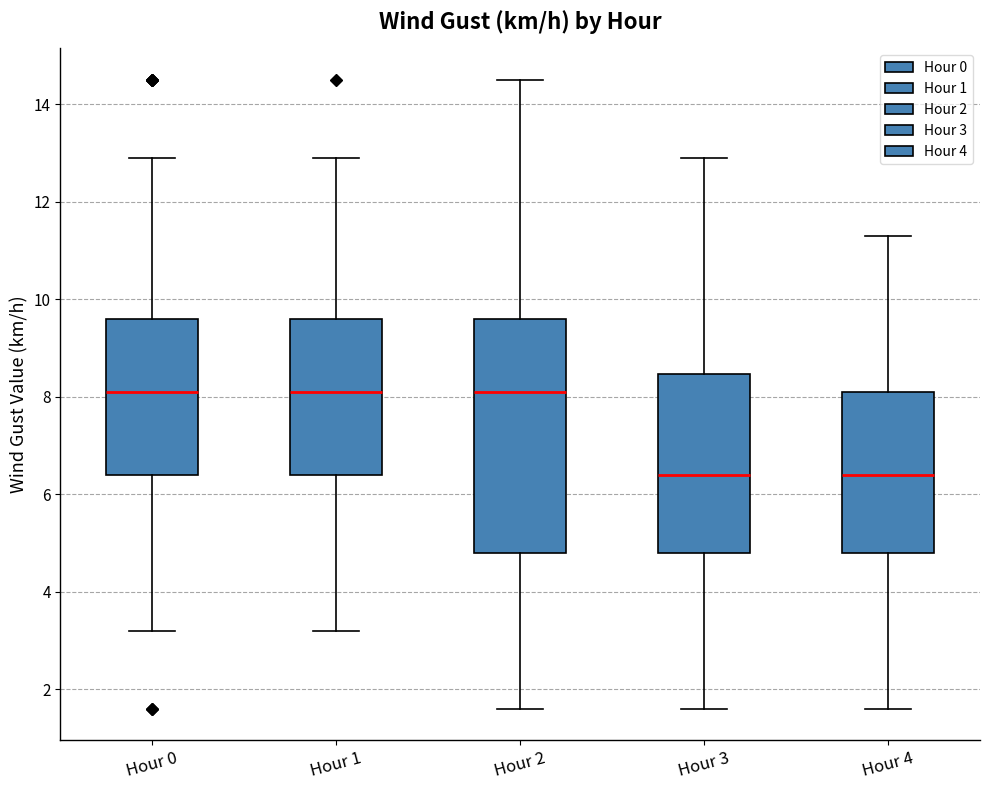

Reading left to right, read every box against the y-axis: the position of its median line, the range the box covers, and the ends of its whiskers. The values are not printed on the chart, so give them approximately, as read against the axis.

Hour 0: median 8.2, box 6.4 to 9.6, whiskers 3.2 to 13.0
Hour 1: median 8.2, box 6.4 to 9.6, whiskers 3.2 to 13.0
Hour 2: median 8.2, box 4.8 to 9.6, whiskers 1.6 to 14.6
Hour 3: median 6.4, box 4.8 to 8.4, whiskers 1.6 to 13.0
Hour 4: median 6.4, box 4.8 to 8.2, whiskers 1.6 to 11.4